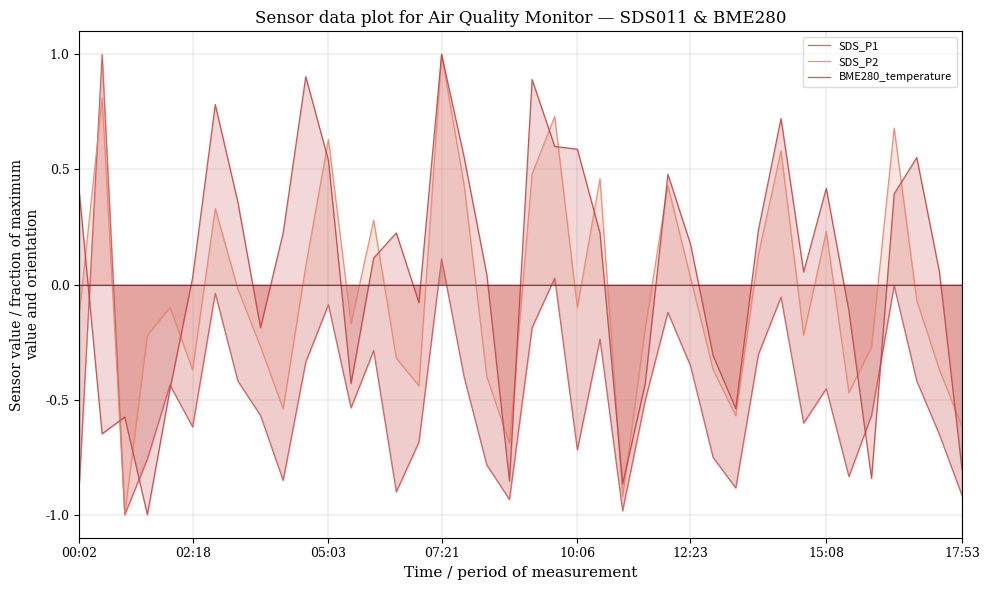

List the series in order of their overall mean, highest first.

BME280_temperature, SDS_P2, SDS_P1